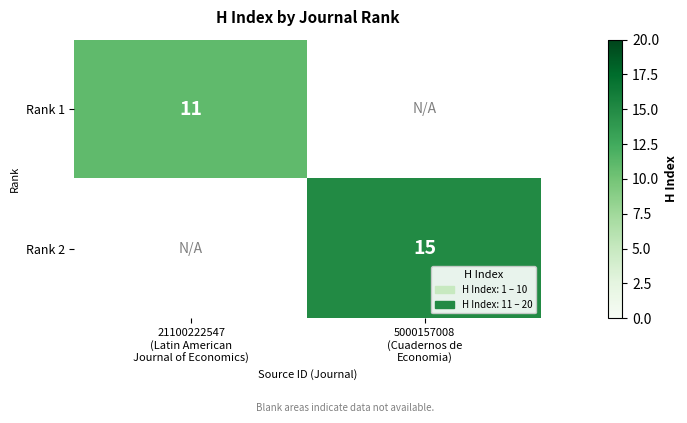

Which series has the widest spread of values?

Rank 1